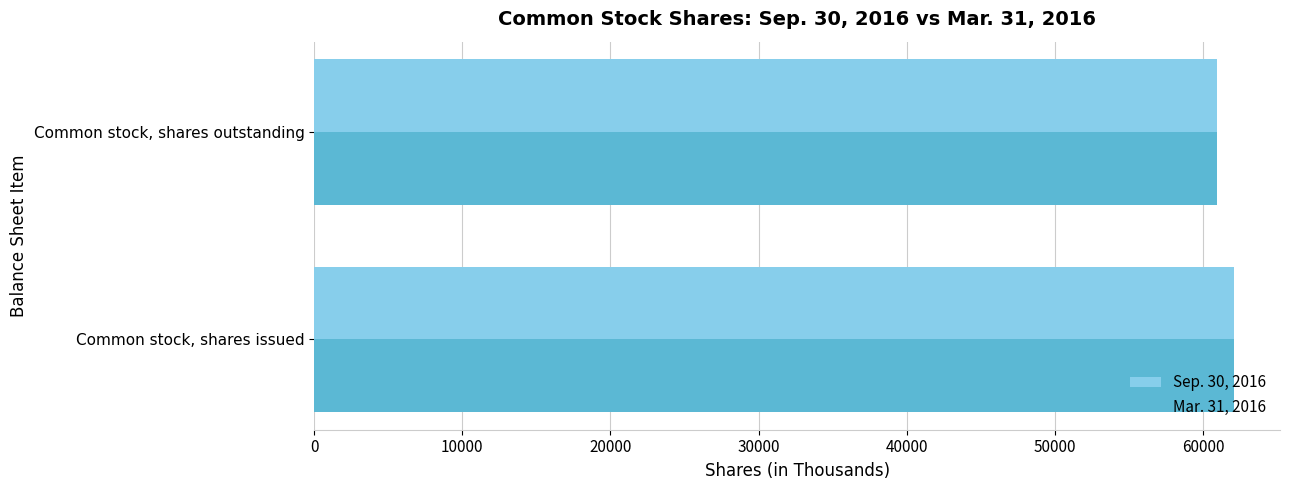

How many categories are shown in the chart?

2